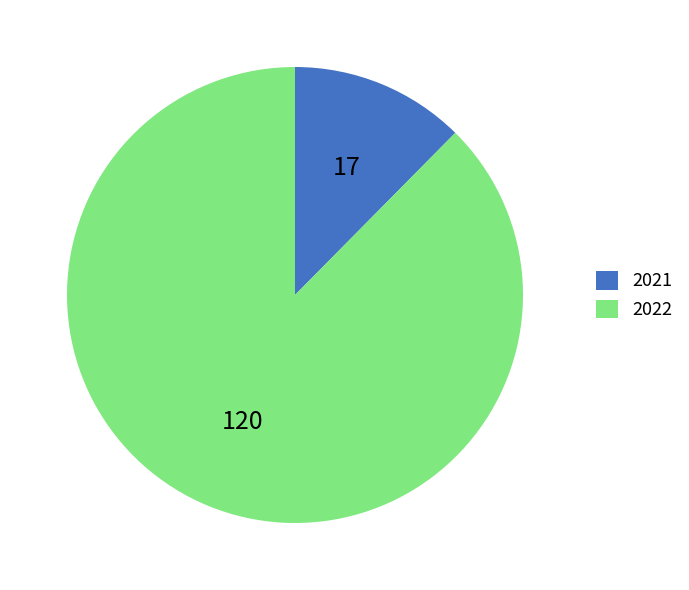

How many segments does this pie chart have?

2